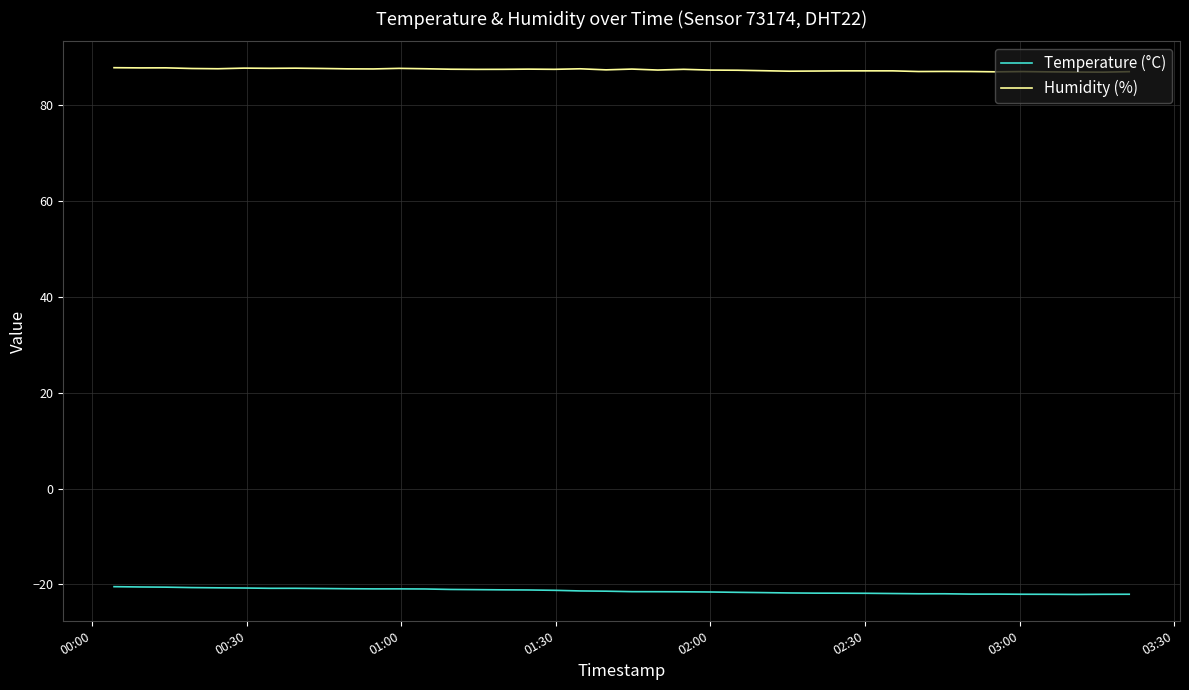

What is the difference between the maximum and second lowest values in the Temperature (°C) series?

1.6